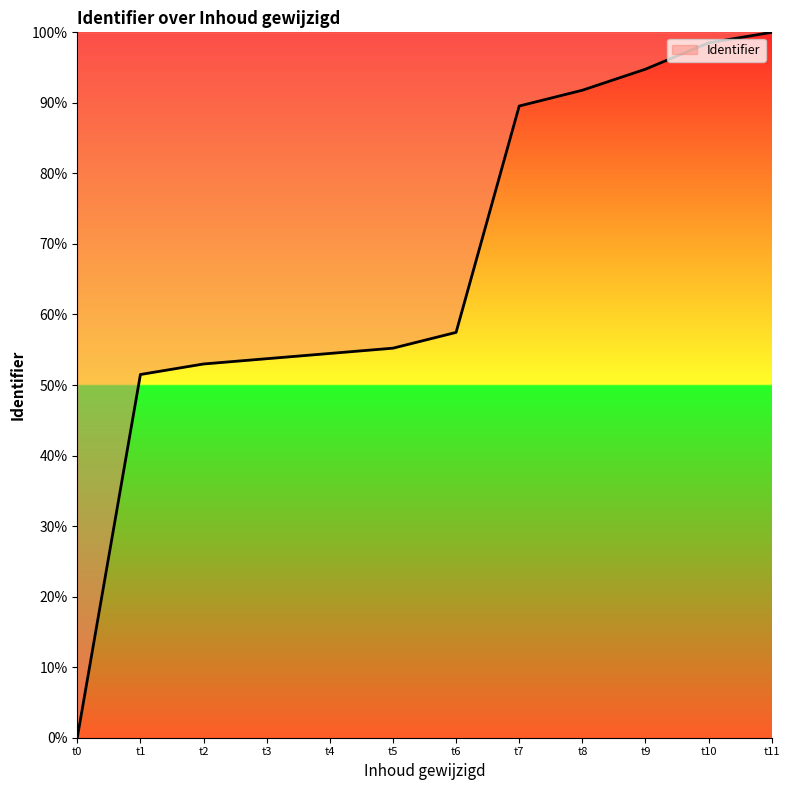

What is the change in value from t6 to t7?

+32.1